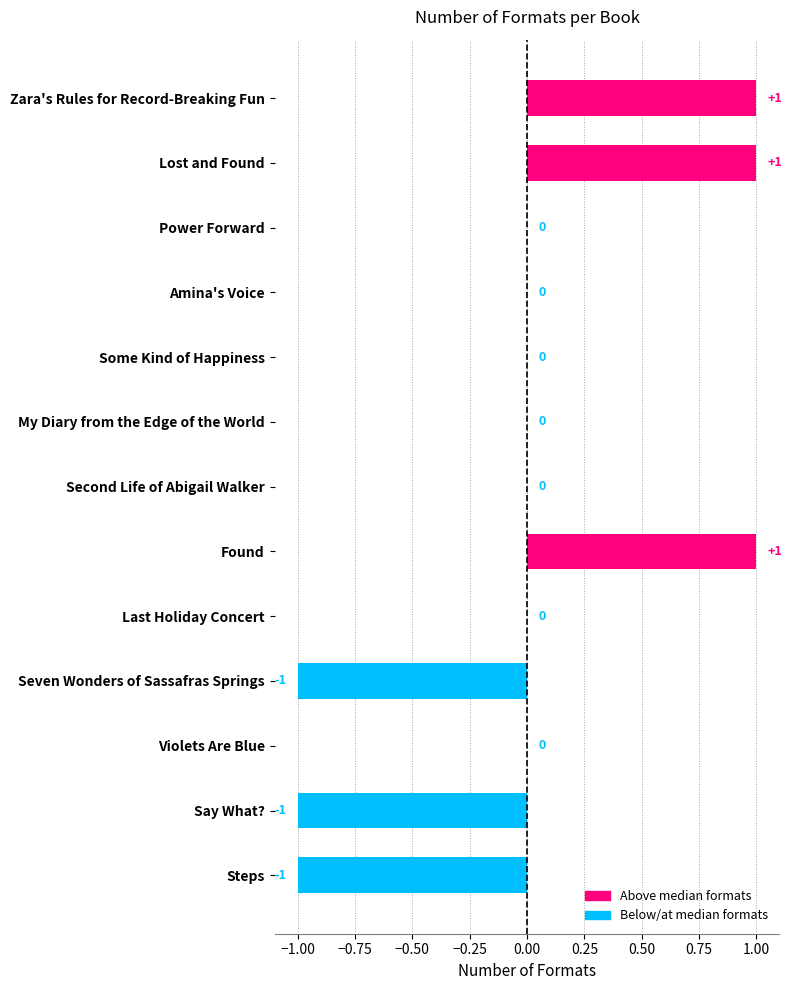

How many values are between 0 and 1?

10